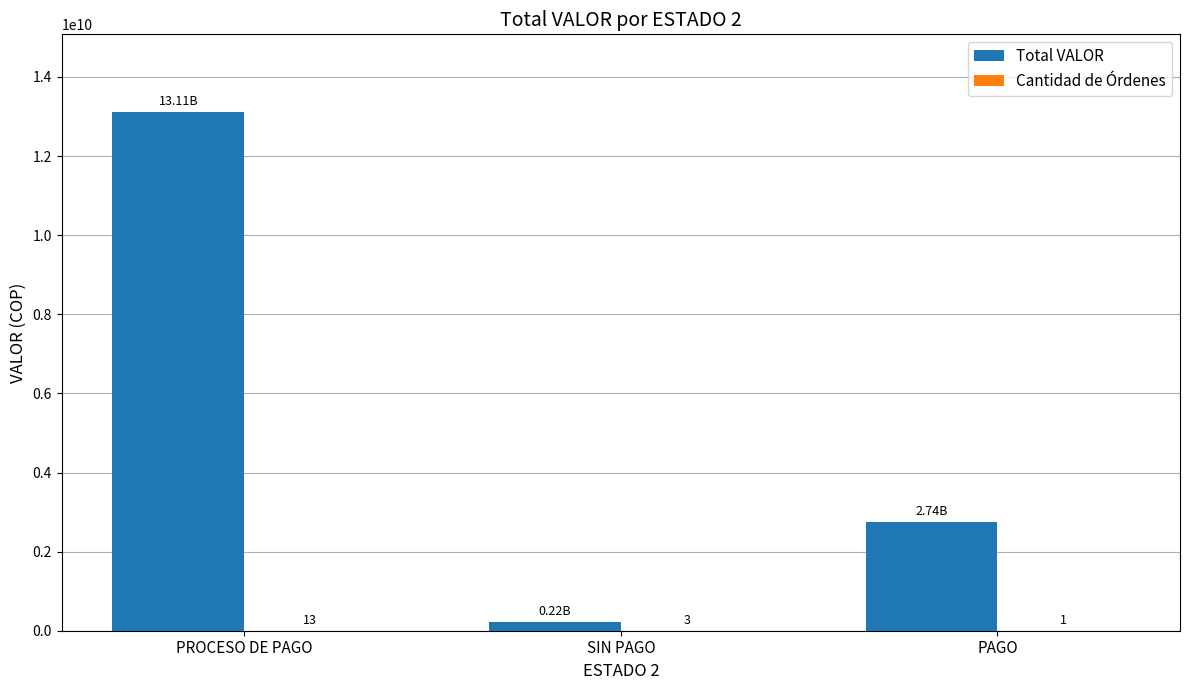

Read the Total VALOR value at PROCESO DE PAGO.

13111540626.8